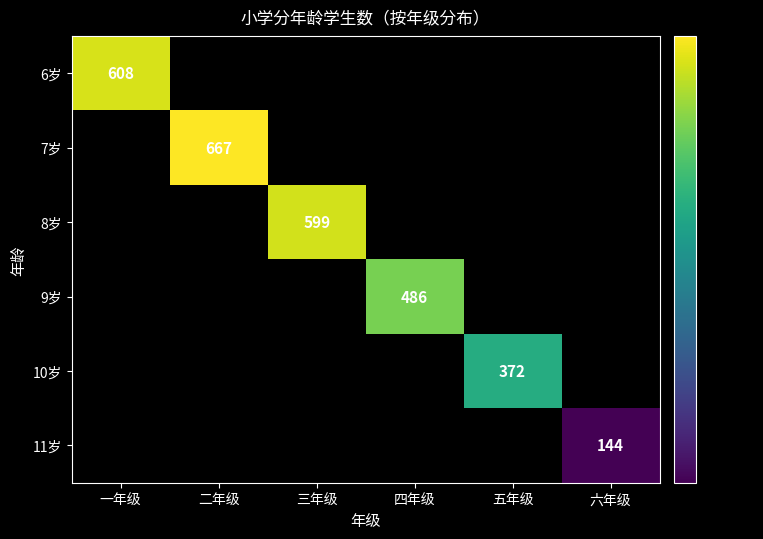

At how many categories does at least one series exceed 145?

5